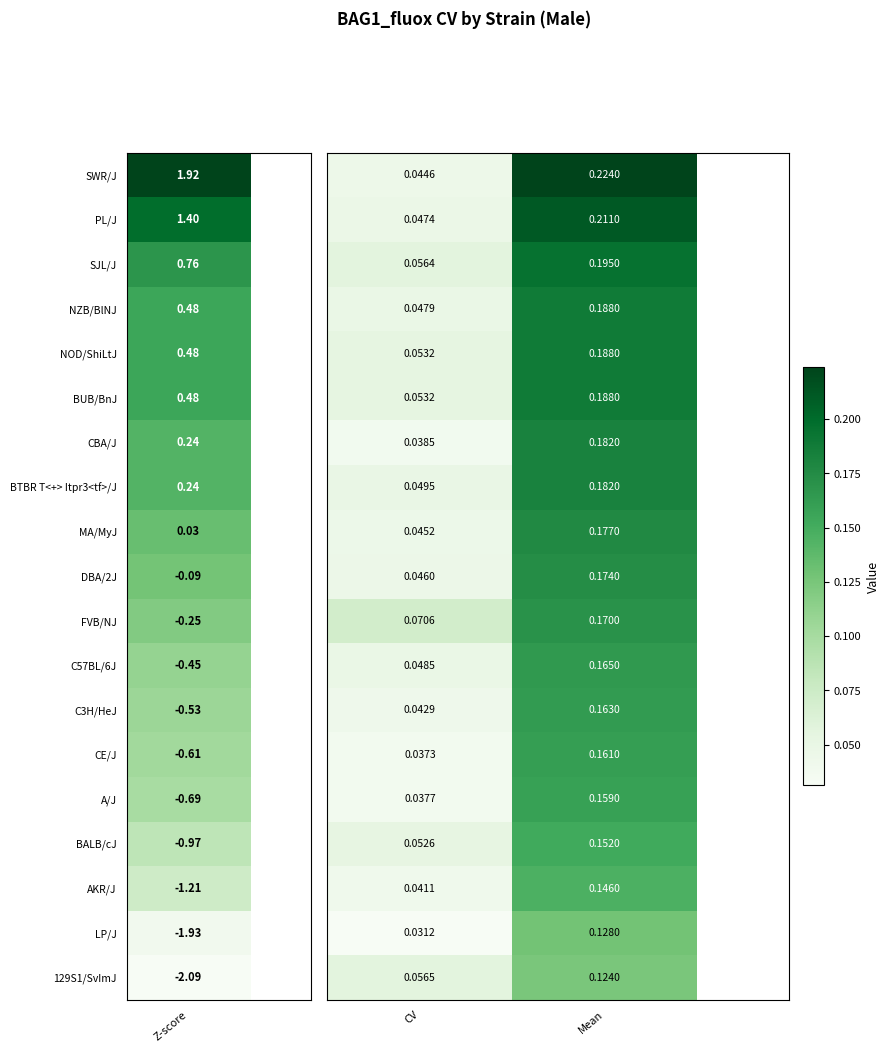

At which category is the sum across all series the highest?

Mean